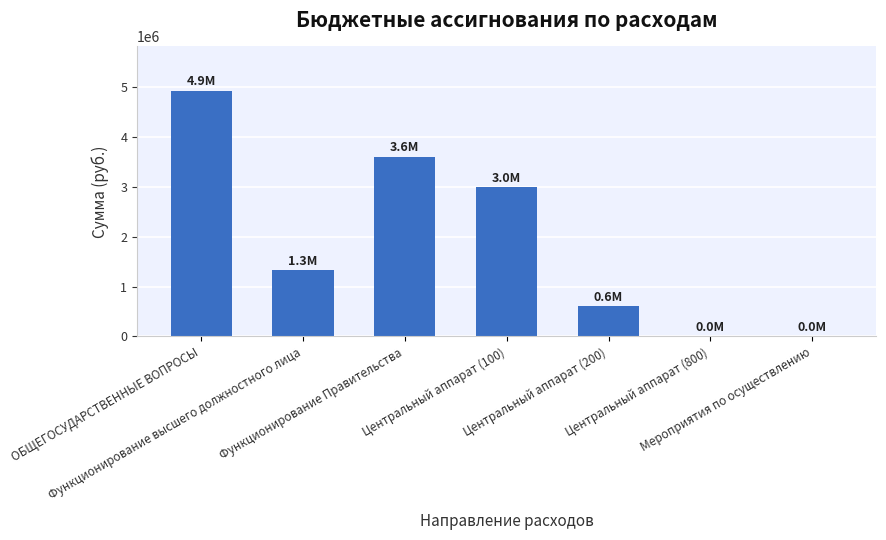

What is the greatest value displayed?

4927778.0